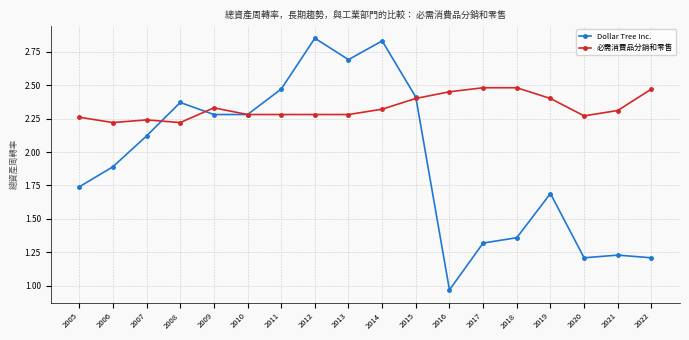

The 必需消費品分銷和零售 series shows 2.3 at 2009. True or false?

True